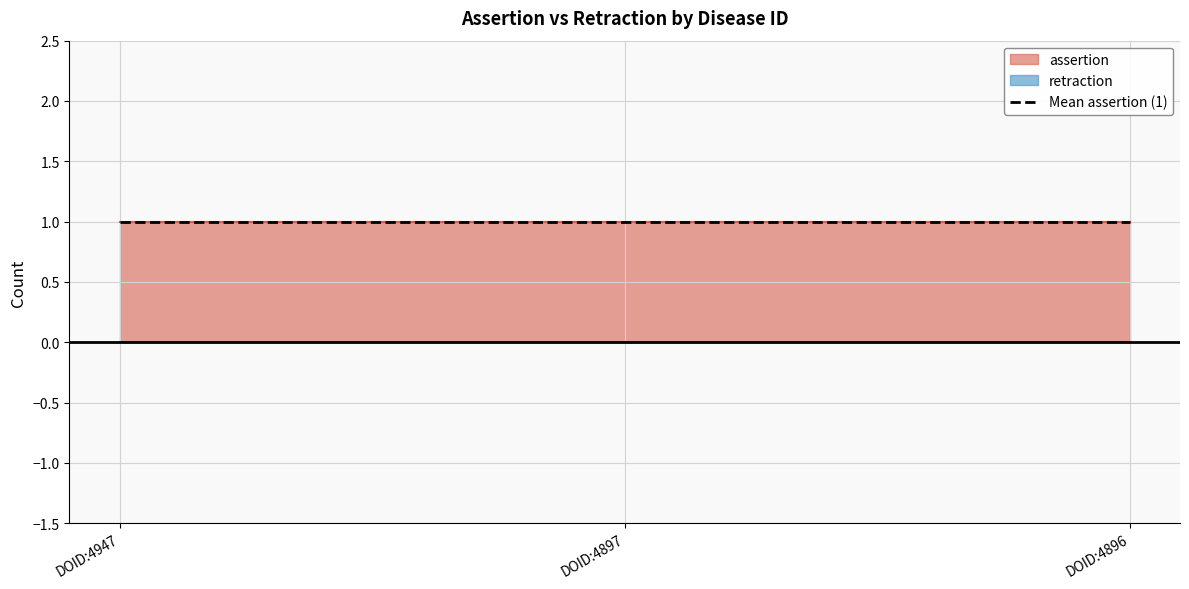

True or false: assertion has a value of 1 at DOID:4896.

False